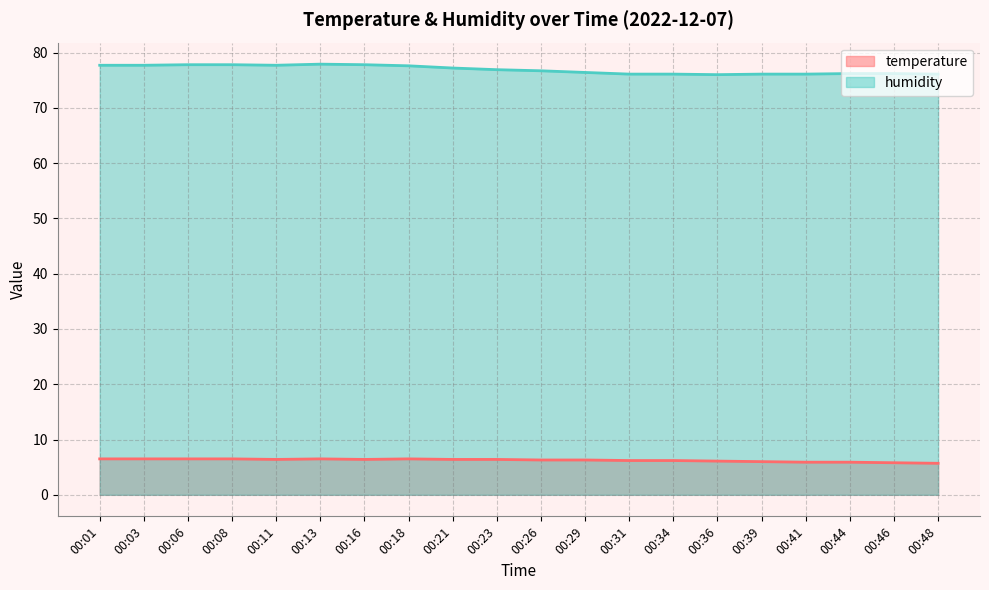

What is the minimum value for humidity?

76.0